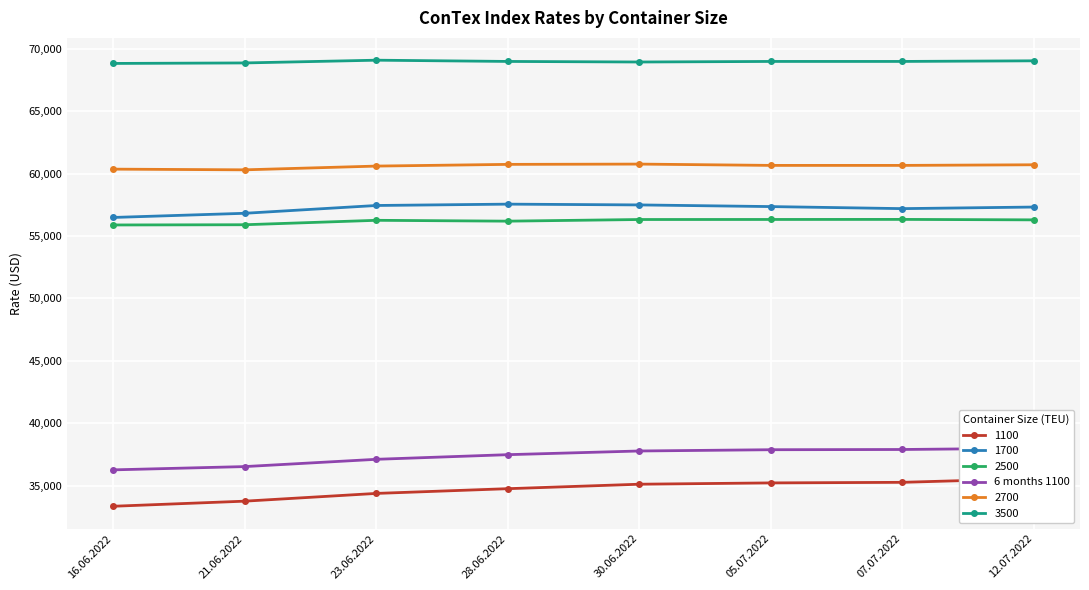

What position from the right is 07.07.2022?

2